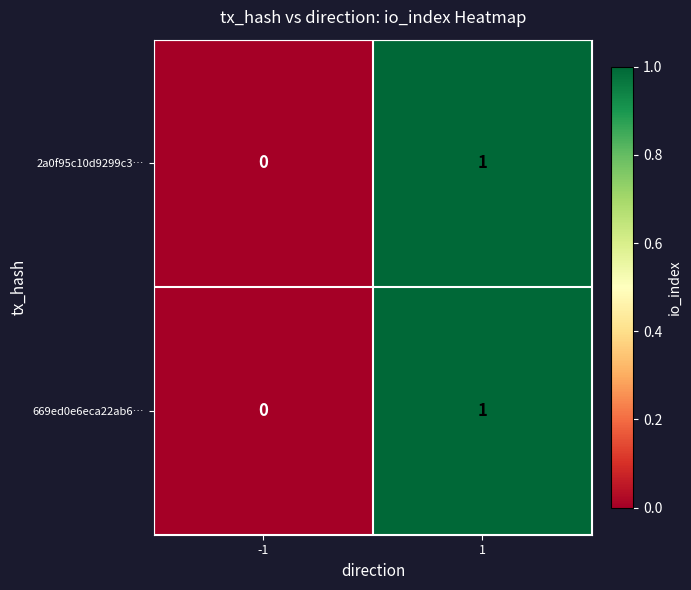

The value of 669ed0e6eca22ab6… at -1 is 0. True or false?

True